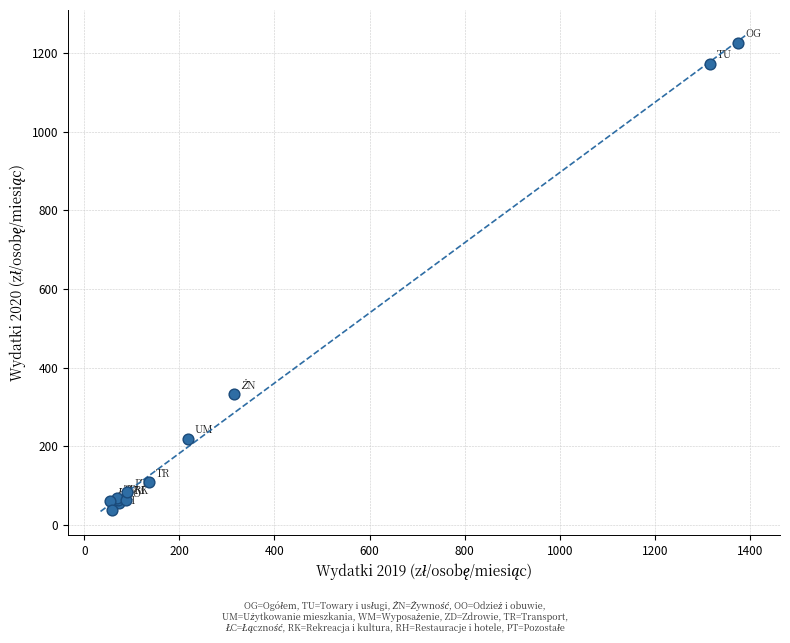

What Y value in the scatter plot is closest to 632?

332.4